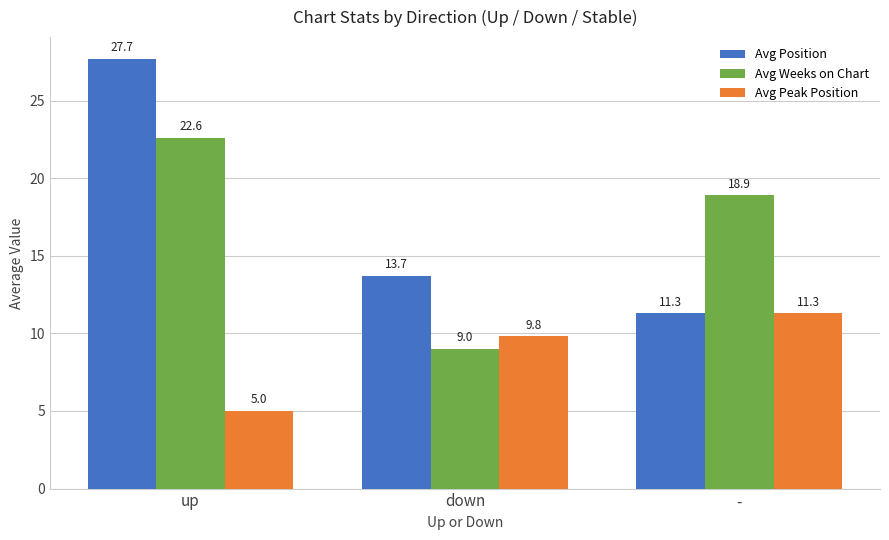

What is the difference between the Avg Peak Position values at - and up?

6.3